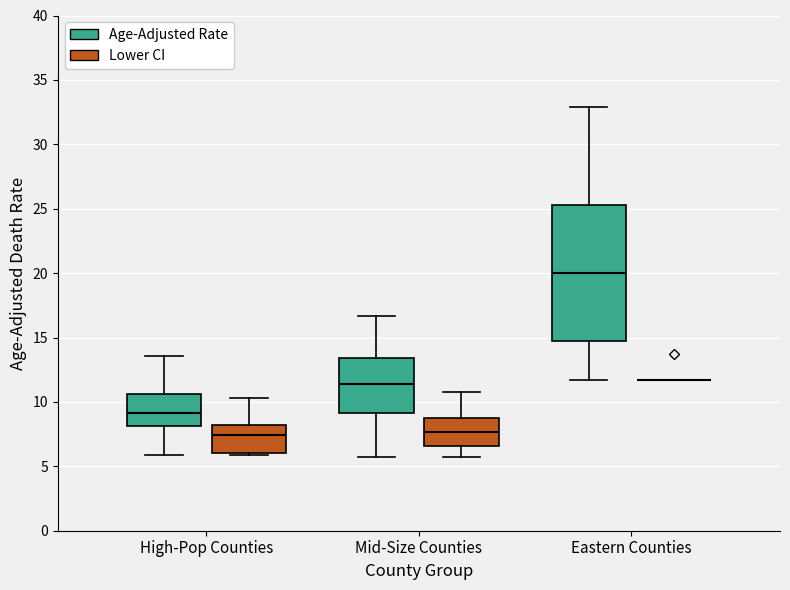

Reading left to right, transcribe this box plot: for each box, give where its median line is, the range the box spans, and where its two whiskers end, as read against the y-axis. The values are not printed on the chart, so give them approximately, as read against the axis.

High-Pop Counties (Age-Adjusted Rate): median 9.0, box 8.0 to 10.5, whiskers 6.0 to 13.5
High-Pop Counties (Lower CI): median 7.5, box 6.0 to 8.0, whiskers 6.0 to 10.5
Mid-Size Counties (Age-Adjusted Rate): median 11.5, box 9.0 to 13.5, whiskers 5.5 to 16.5
Mid-Size Counties (Lower CI): median 7.5, box 6.5 to 9.0, whiskers 5.5 to 11.0
Eastern Counties (Age-Adjusted Rate): median 20.0, box 14.5 to 25.5, whiskers 11.5 to 33.0
Eastern Counties (Lower CI): box collapsed to a line at 11.5, whiskers 11.5 to 11.5